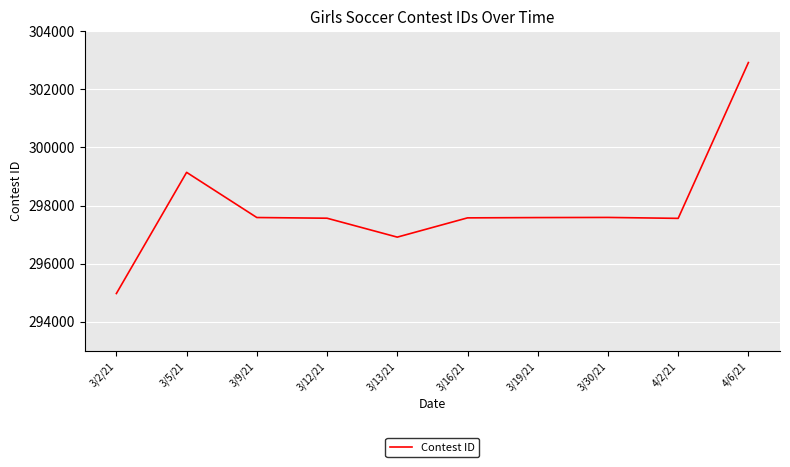

What is the minimum value shown in the chart?

294970